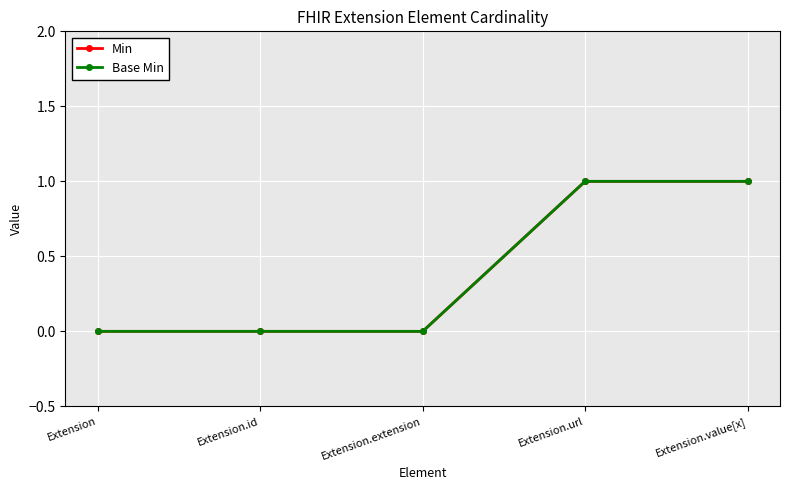

Does the chart have visible grid lines?

Yes